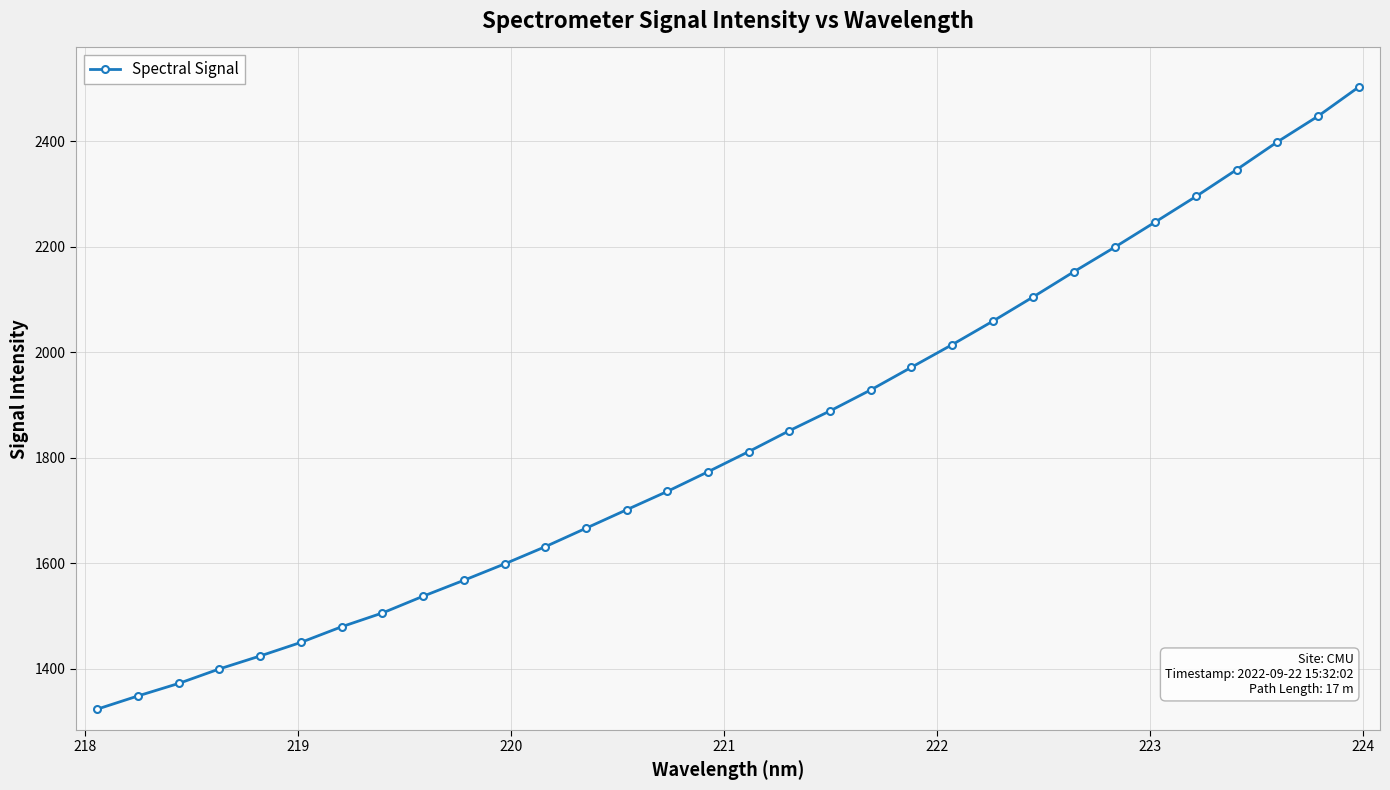

What is the greatest value displayed?

2502.4